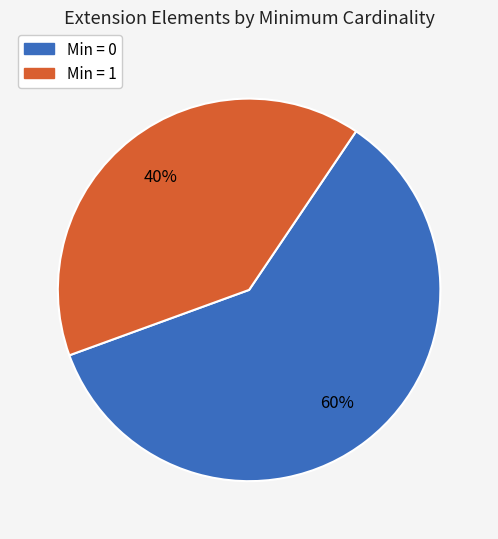

Is there any slice that represents more than half of the pie?

Yes